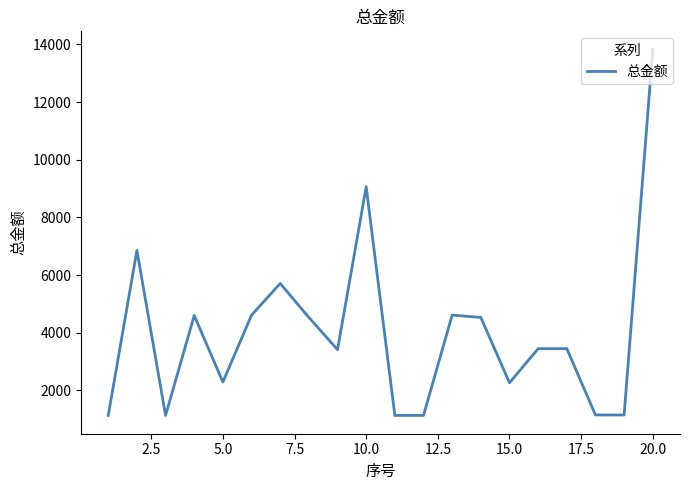

True or false: there are more than 0 points higher than both neighbors.

True